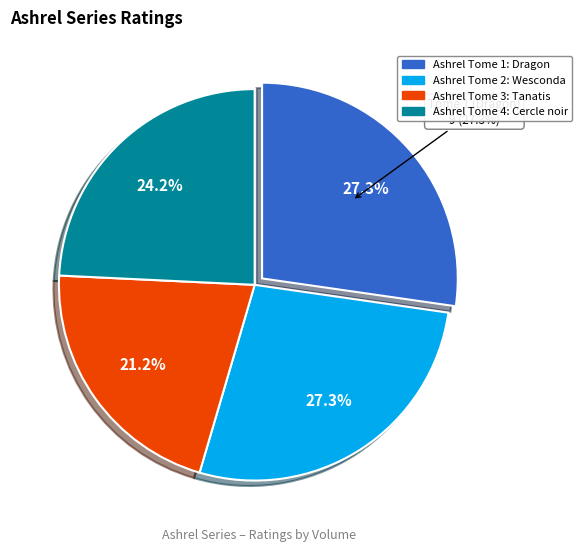

Which slice is the smallest?

Ashrel Tome 3: Tanatis